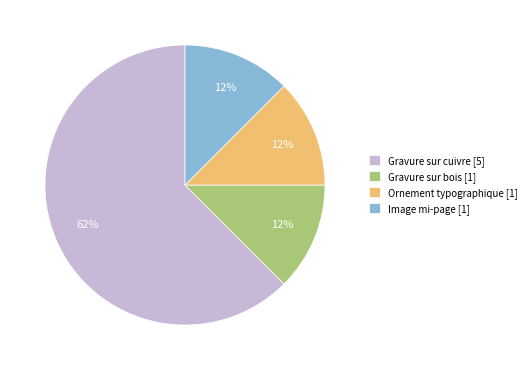

Is the sum of Image mi-page [1] and Gravure sur bois [1] greater than half?

No